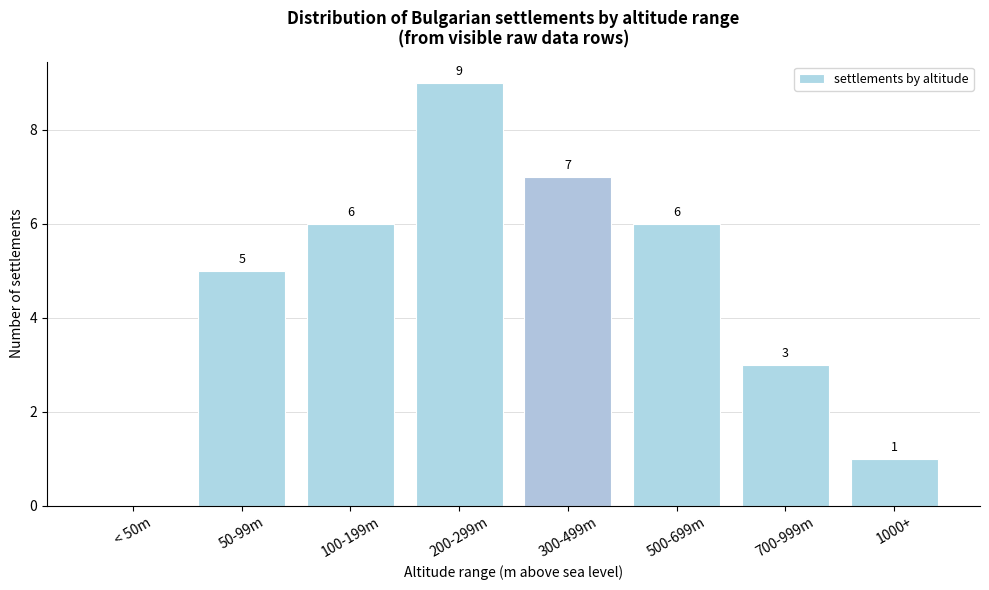

Reading left to right, list all the values displayed in this chart.

< 50m=0	50-99m=5	100-199m=6	200-299m=9	300-499m=7	500-699m=6	700-999m=3	1000+=1